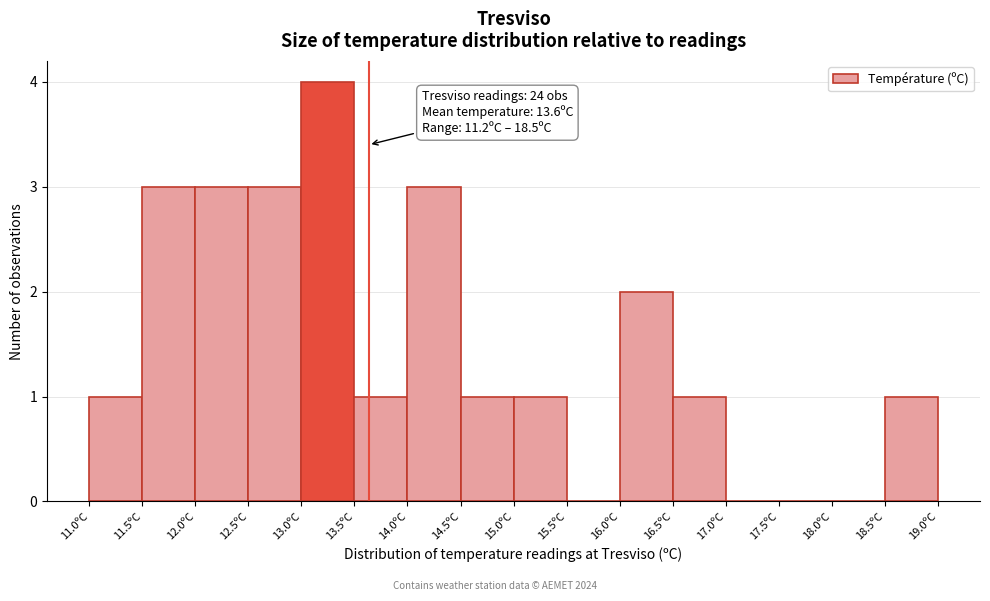

Which range on the x-axis has the tallest bar?

13.0 to 13.5